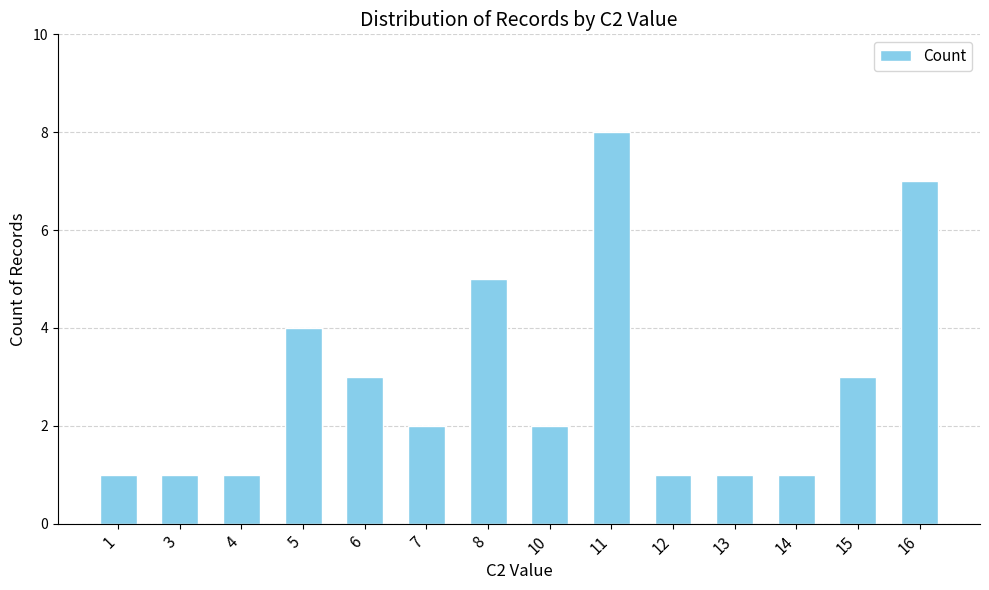

Is it true that the value at 11 is 14?

False